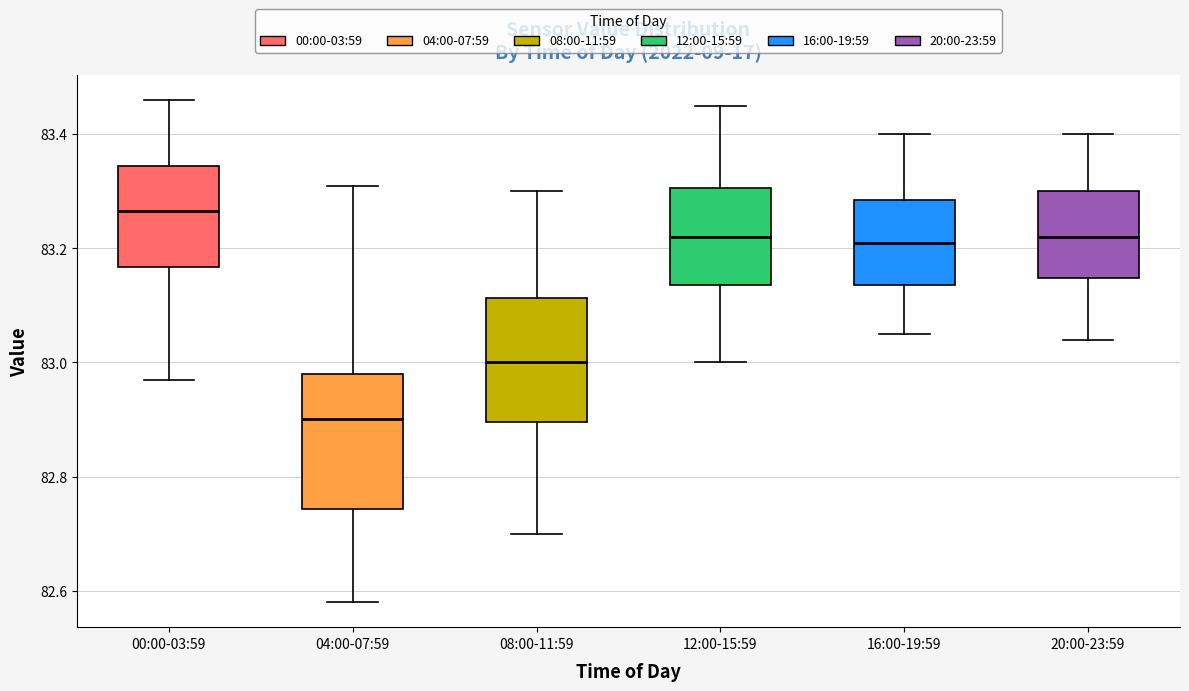

Reading left to right, read every box against the y-axis: the position of its median line, the range the box covers, and the ends of its whiskers. The values are not printed on the chart, so give them approximately, as read against the axis.

00:00-03:59: median 83.26, box 83.16 to 83.34, whiskers 82.98 to 83.46
04:00-07:59: median 82.90, box 82.74 to 82.98, whiskers 82.58 to 83.32
08:00-11:59: median 83.00, box 82.90 to 83.12, whiskers 82.70 to 83.30
12:00-15:59: median 83.22, box 83.14 to 83.30, whiskers 83.00 to 83.46
16:00-19:59: median 83.22, box 83.14 to 83.28, whiskers 83.06 to 83.40
20:00-23:59: median 83.22, box 83.14 to 83.30, whiskers 83.04 to 83.40